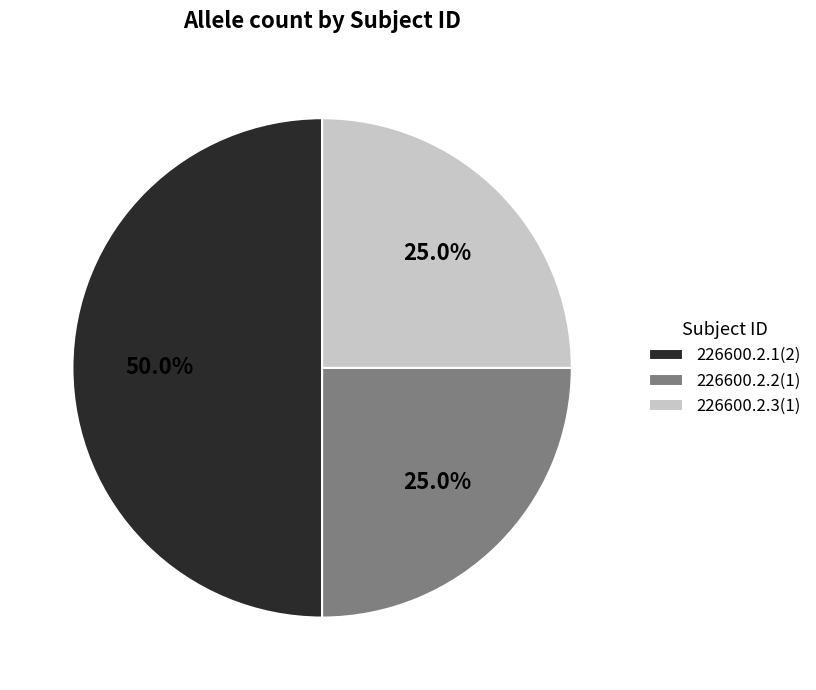

What percentage is NOT represented by 226600.2.3?

75.0%